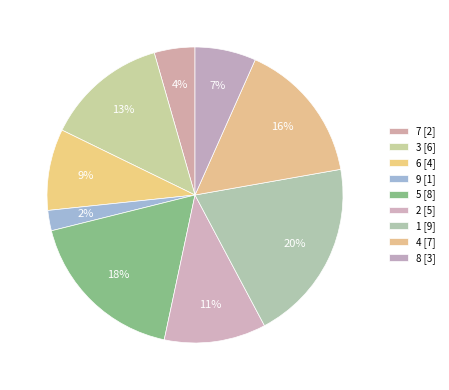

Count the number of slices in the pie.

9